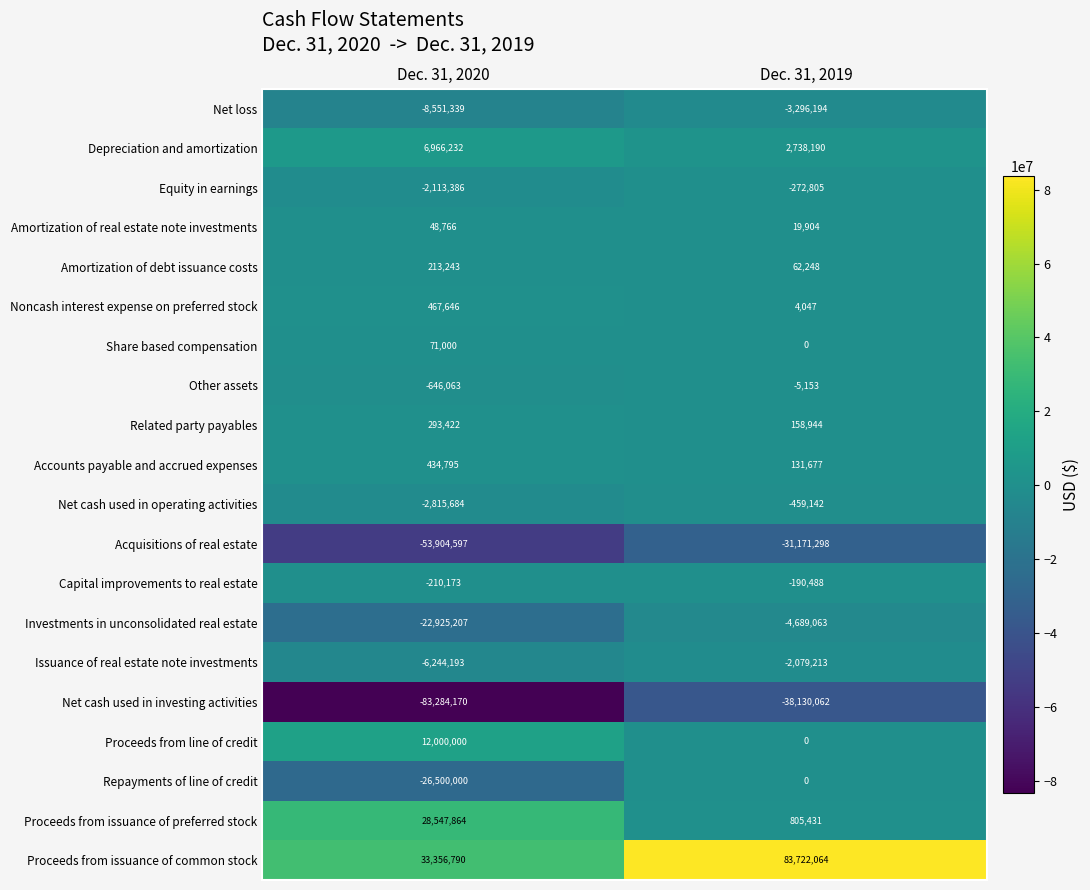

True or false: Related party payables has a value of 158944 at Dec. 31, 2019.

True